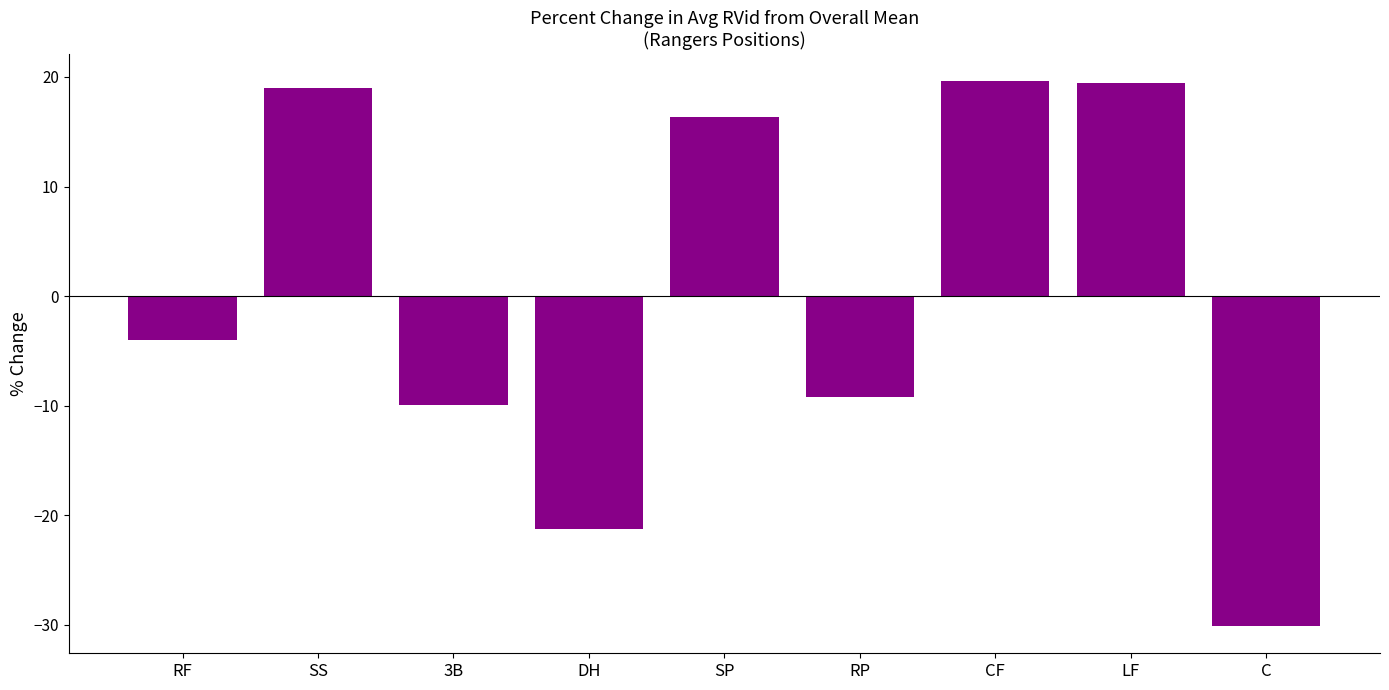

Which has a higher value, SS or SP?

SS